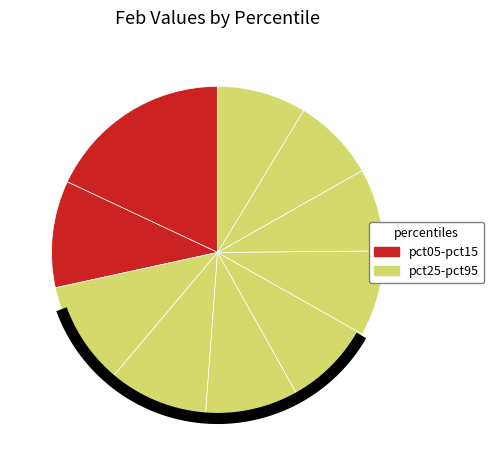

What is the ratio of the value at pct05 to the value at pct35?

1.8